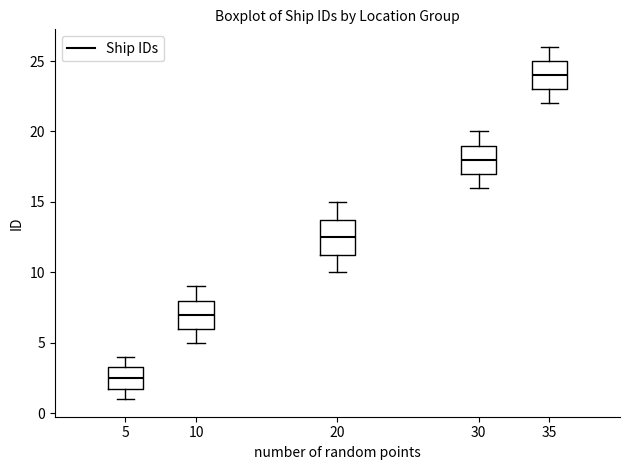

Reading left to right, transcribe this box plot: for each box, give where its median line is, the range the box spans, and where its two whiskers end, as read against the y-axis. The values are not printed on the chart, so give them approximately, as read against the axis.

5: median 2.5, box 2.0 to 3.5, whiskers 1.0 to 4.0
10: median 7.0, box 6.0 to 8.0, whiskers 5.0 to 9.0
20: median 12.5, box 11.5 to 14.0, whiskers 10.0 to 15.0
30: median 18.0, box 17.0 to 19.0, whiskers 16.0 to 20.0
35: median 24.0, box 23.0 to 25.0, whiskers 22.0 to 26.0